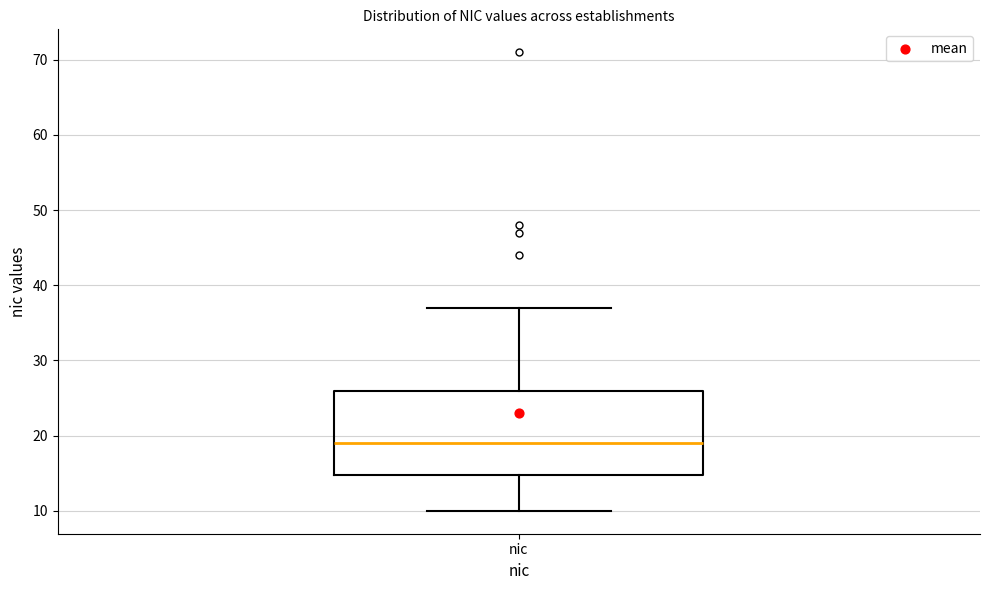

Read this box plot against the y-axis: the position of the median line, the range covered by the box, and the ends of both whiskers. The values are not printed on the chart, so give them approximately, as read against the axis.

median 19, box 15 to 26, whiskers 10 to 37